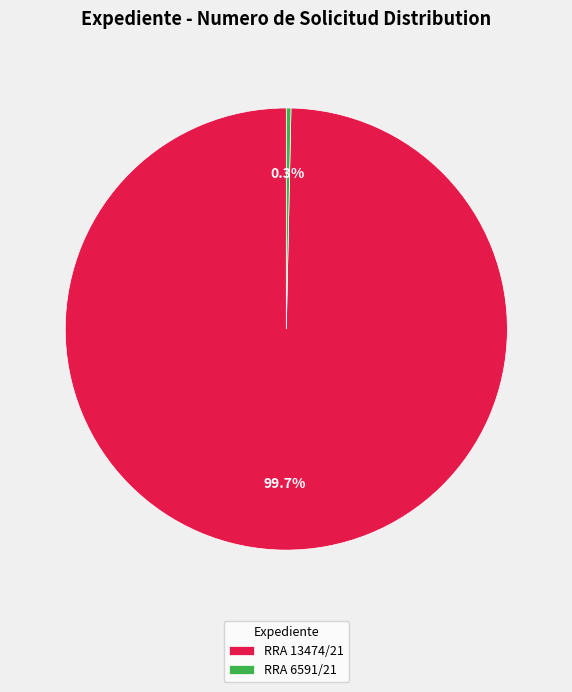

Between RRA 6591/21 and RRA 13474/21, which is larger?

RRA 13474/21